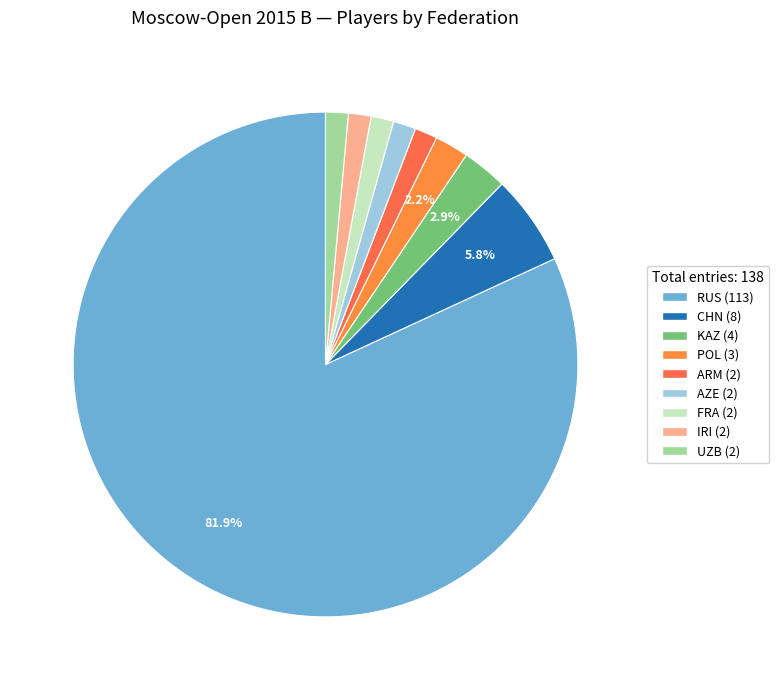

What percentage is the FRA slice, to the nearest percent?

1%